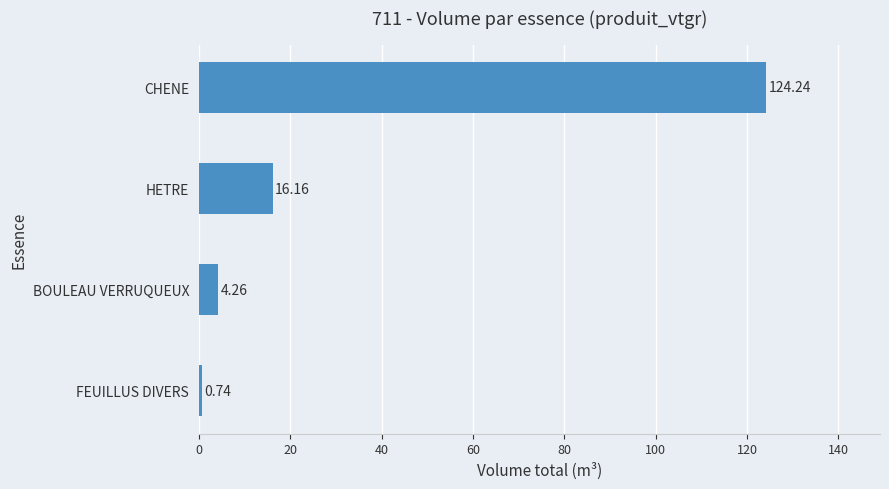

Which label corresponds to the largest value in the chart?

CHENE